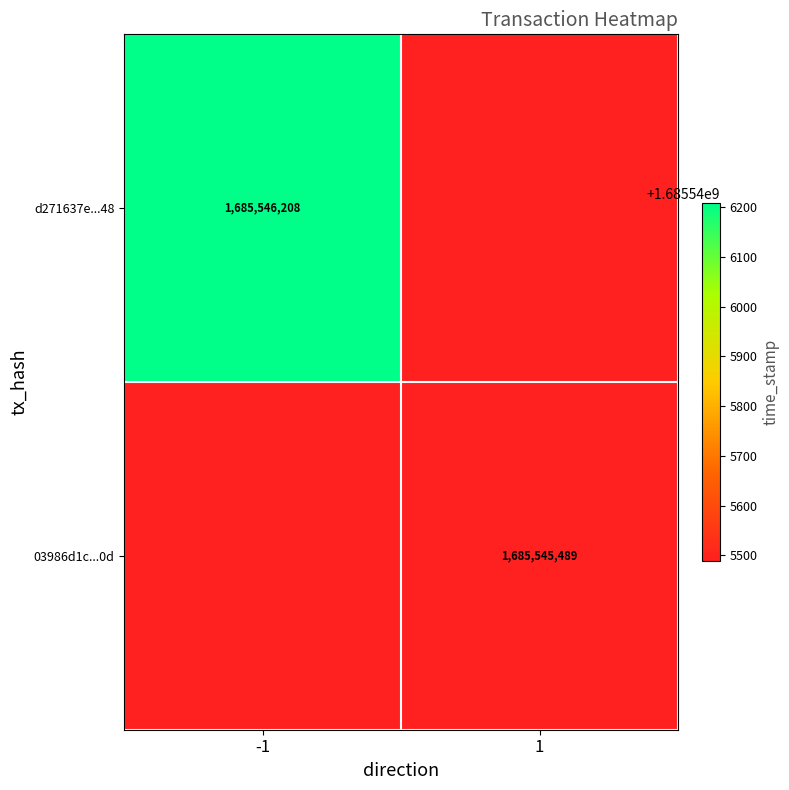

What is the difference between the d271637e17103cc9f6e0f8c64c14f72b759fa48 values at 1 and -1?

1685546208